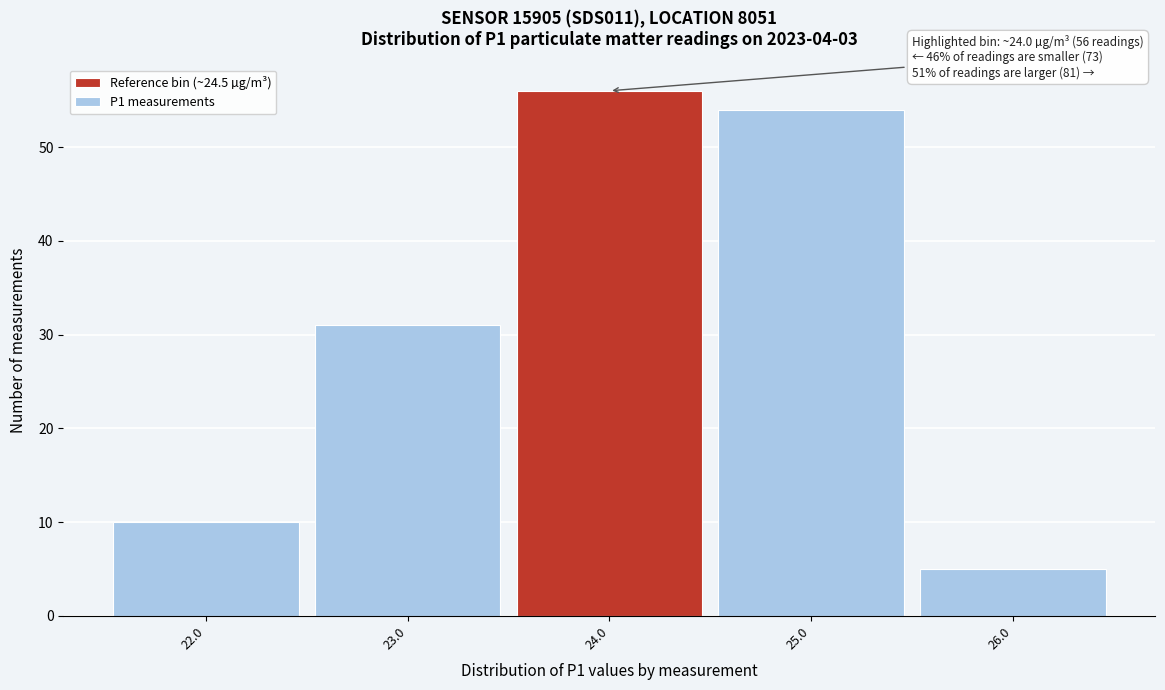

Over which range of the x-axis is the bar tallest?

23.5 to 24.5